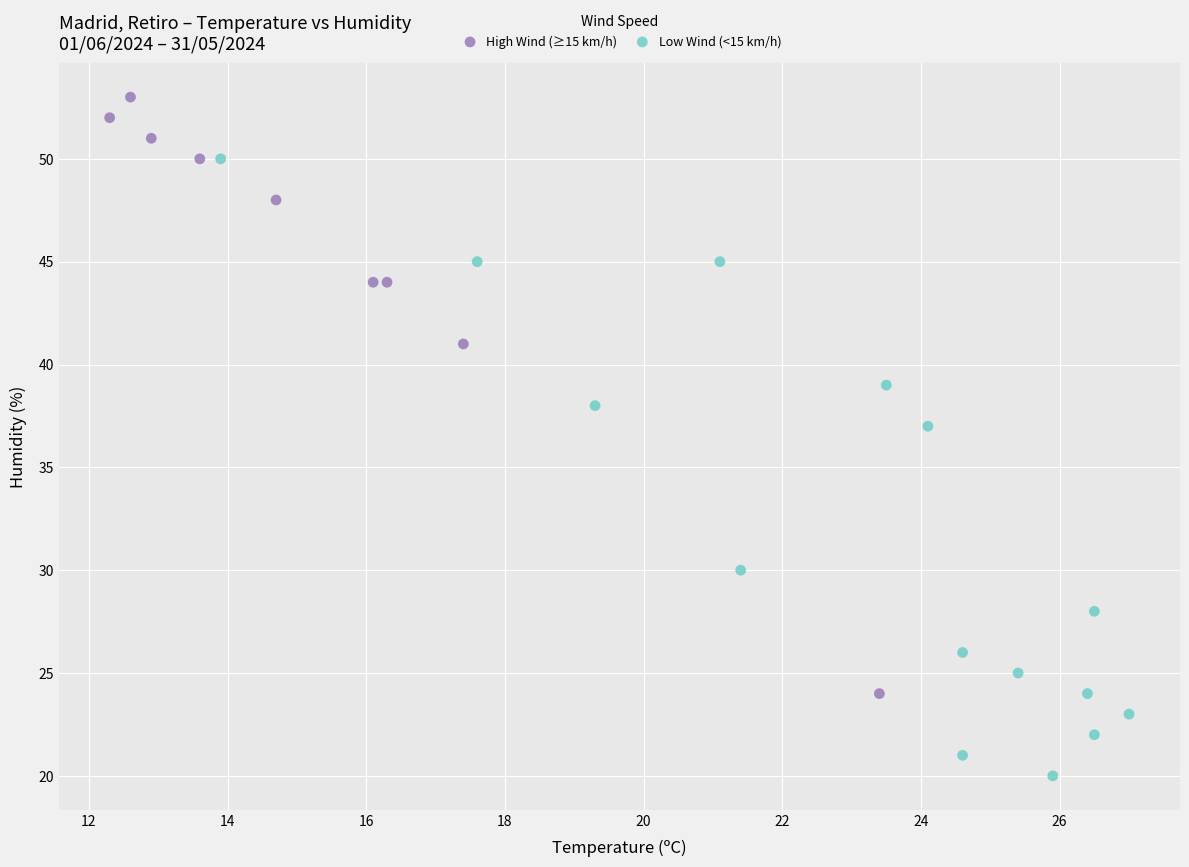

What are all the series names shown in the legend?

High Wind (≥15 km/h), Low Wind (<15 km/h)